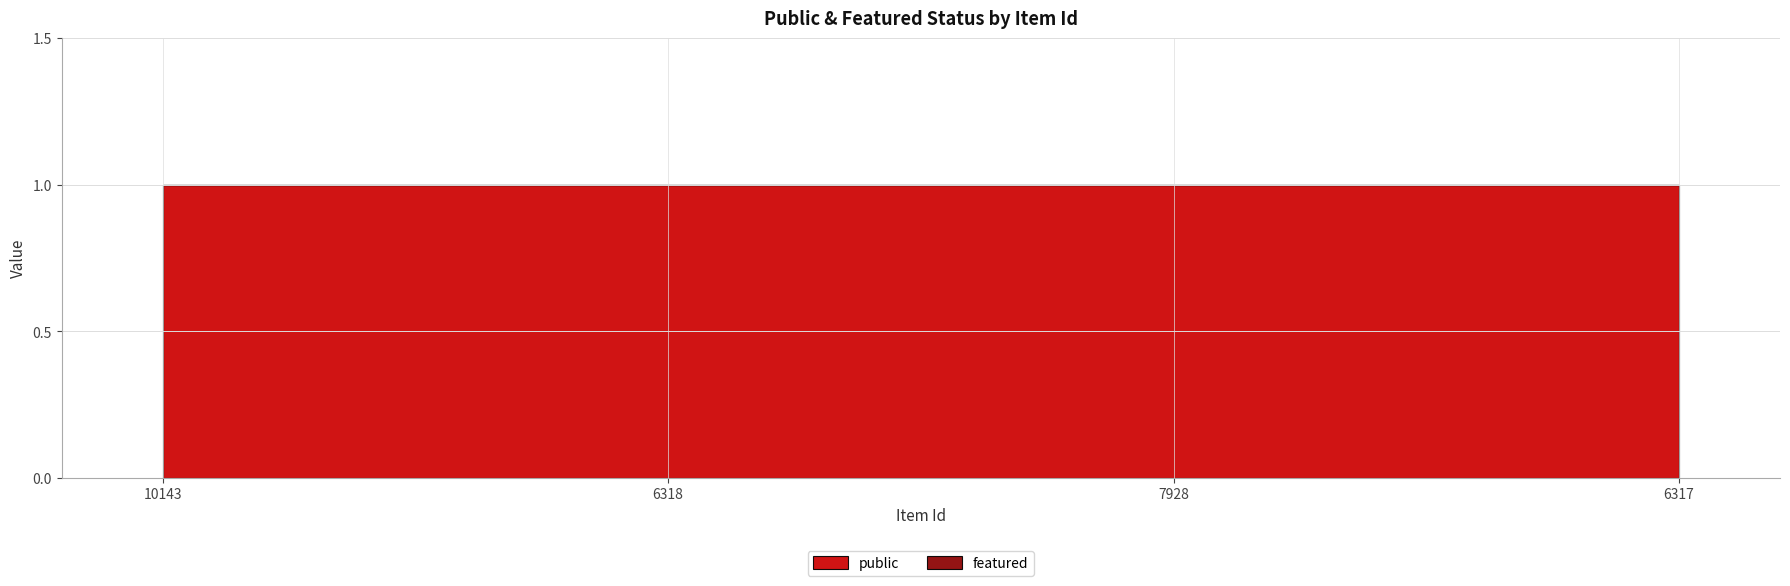

True or false: public and featured cross at least once.

False